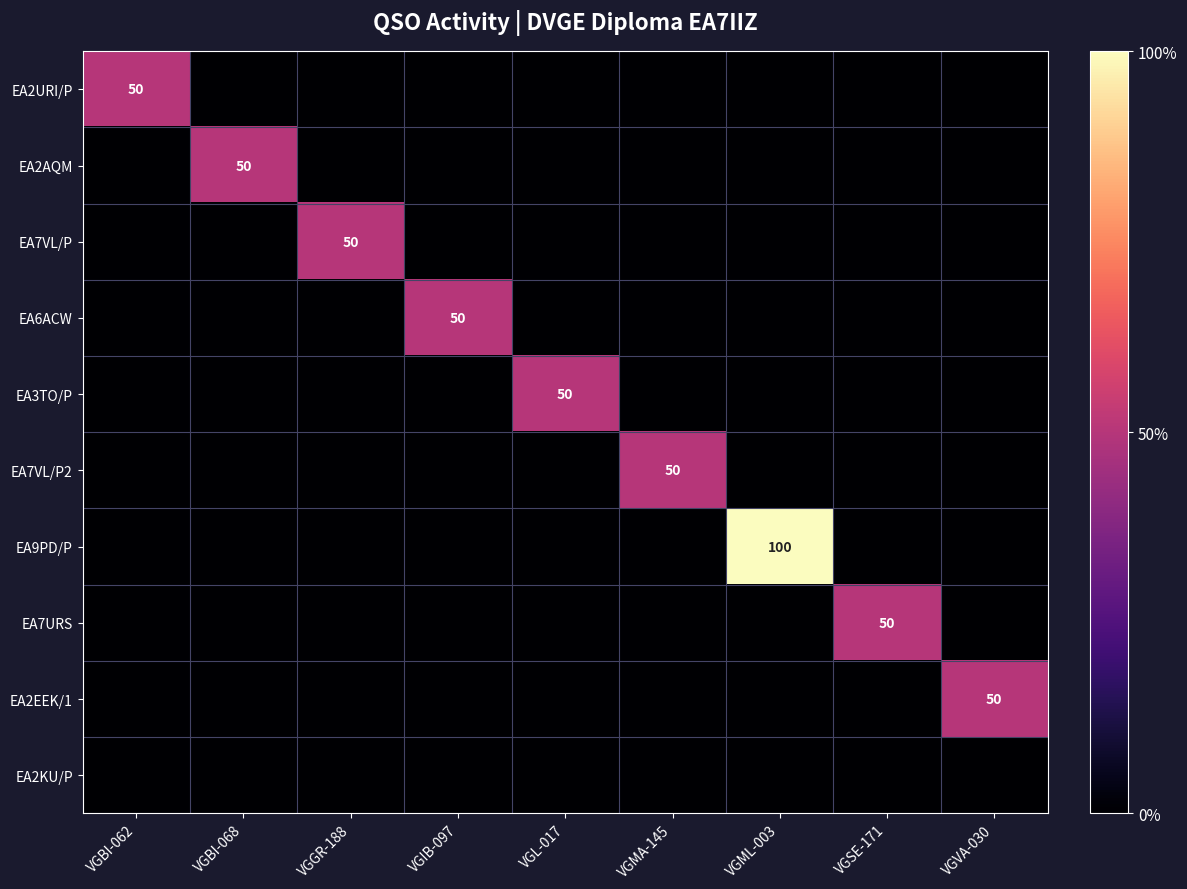

The EA6ACW series shows -16 at VGSE-171. True or false?

False